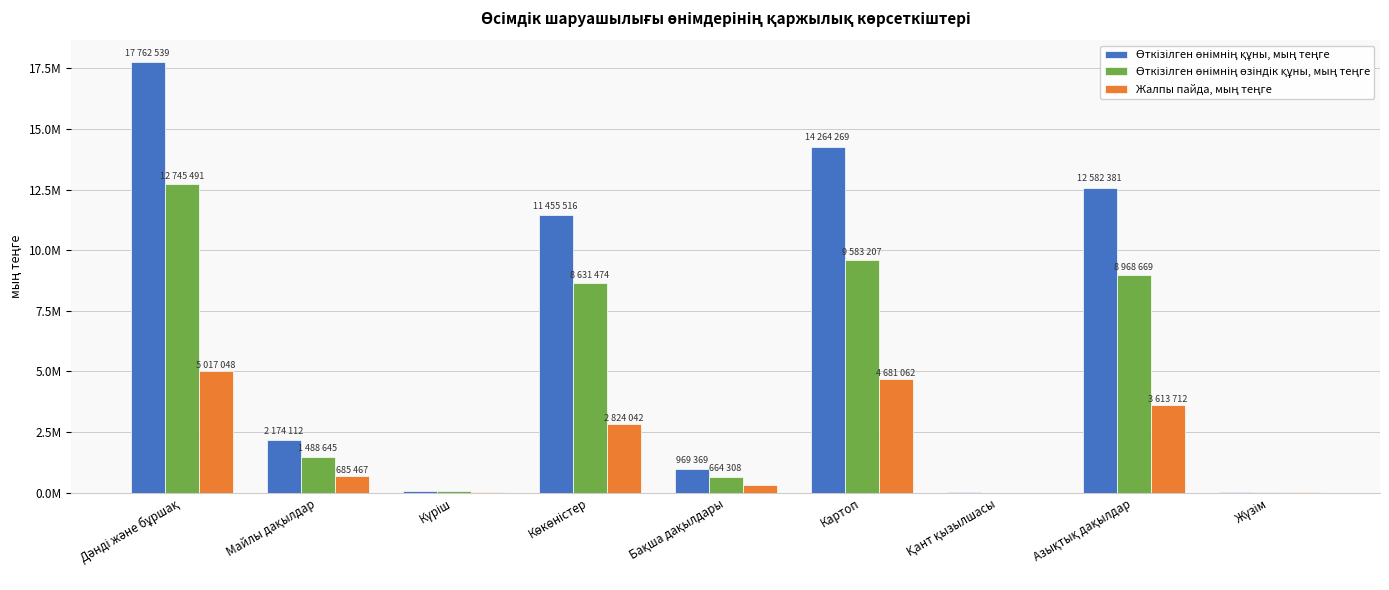

Does the chart contain stacked bars?

No